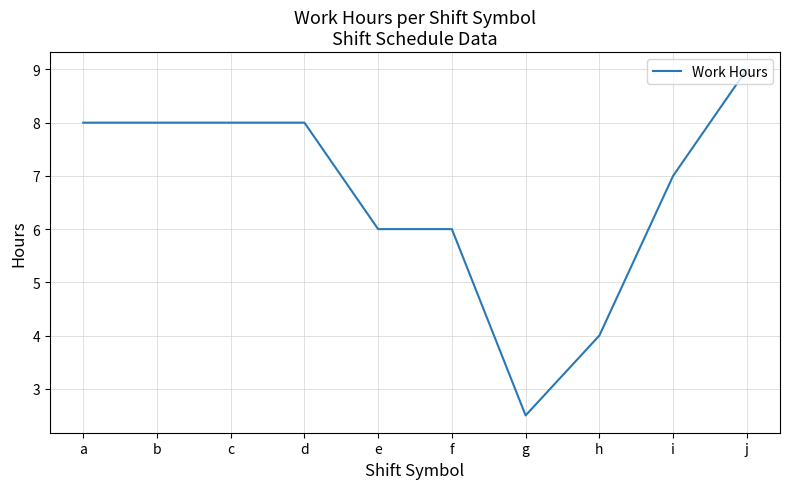

At which category does the chart reach its minimum across all series?

g